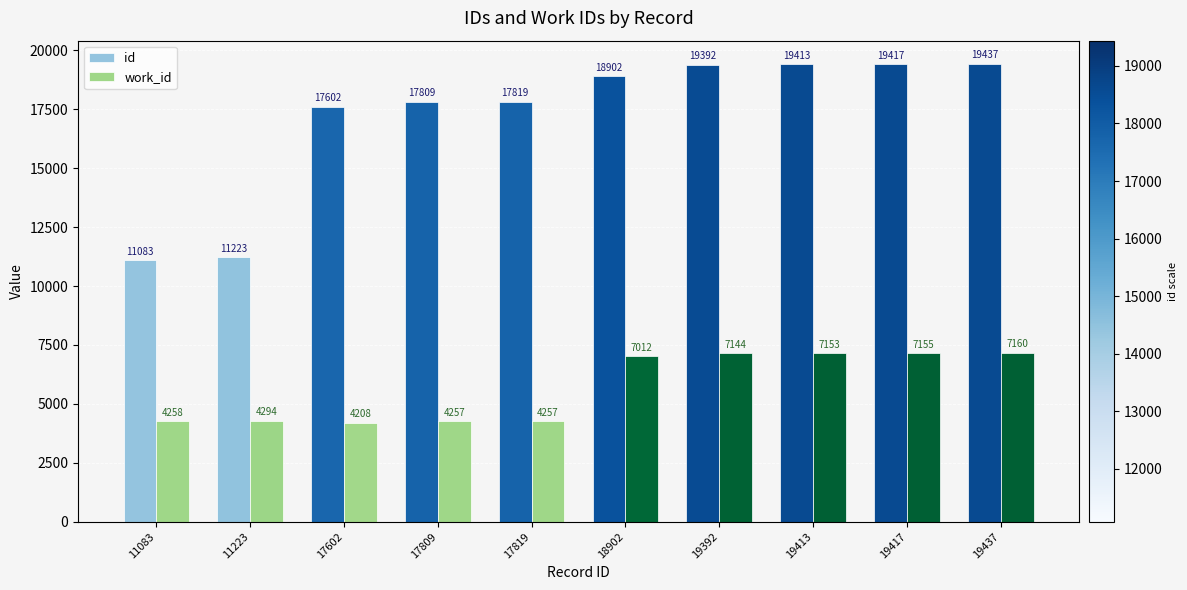

What is the value of the work_id bar at the 9th from the left?

7155